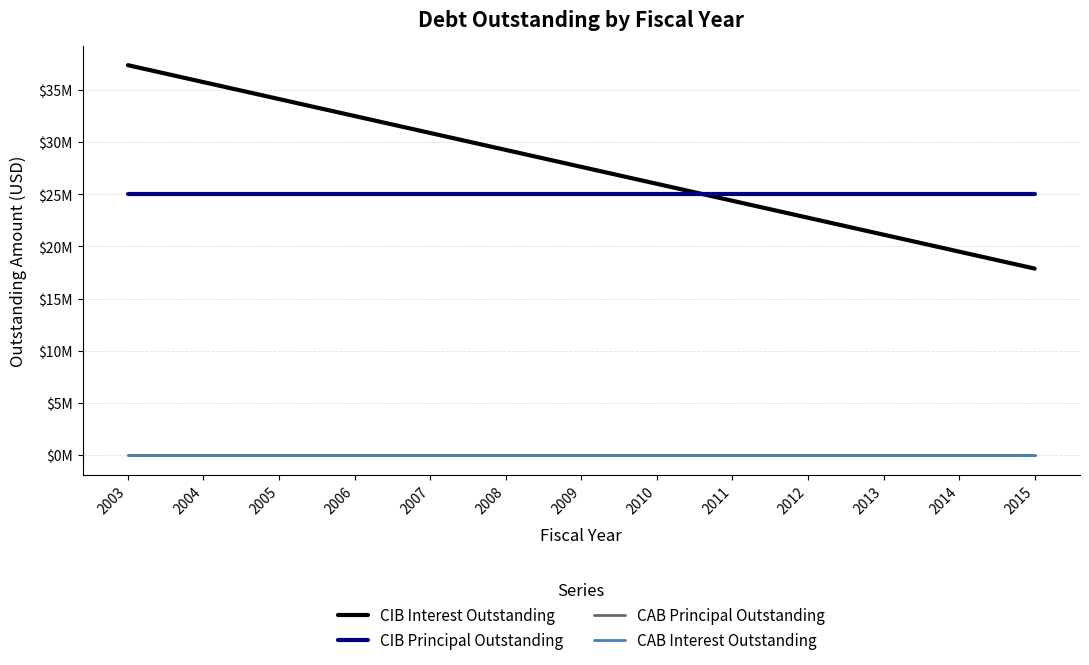

True or false: CIB Interest Outstanding and CAB Principal Outstanding cross at least once.

False